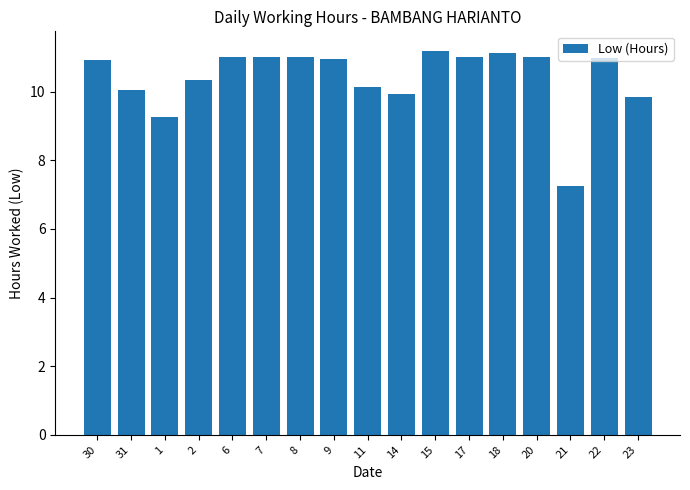

Which category has the lowest value across all series?

21